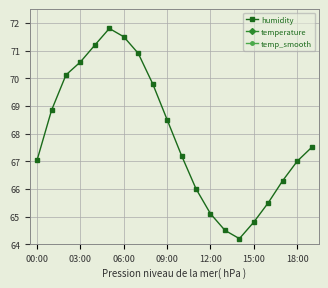

In humidity, how many points are higher than both neighbors (excluding endpoints)?

1